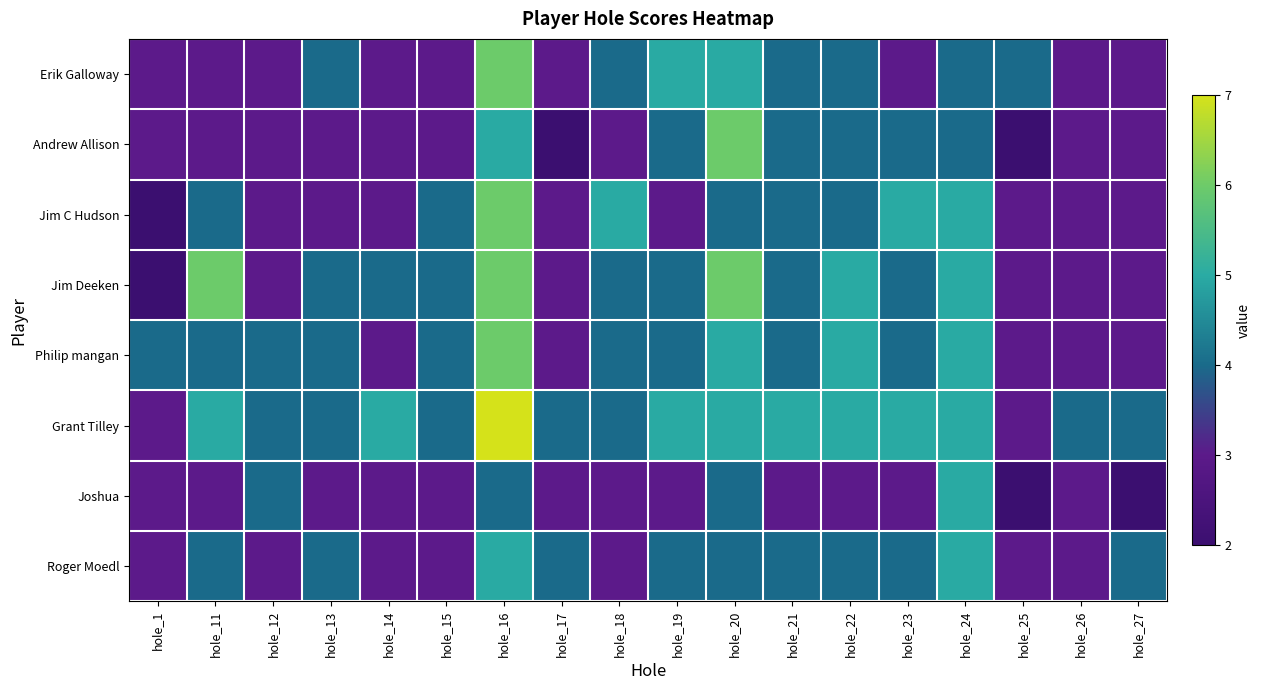

How many categories are shown in the chart?

18